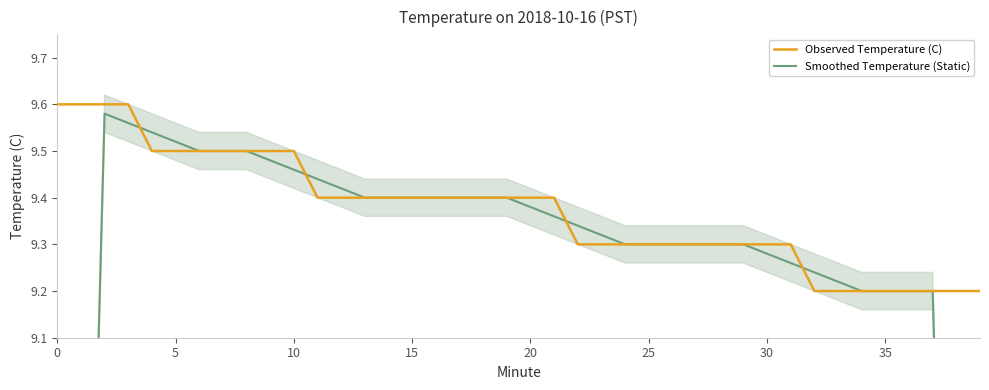

What is the highest value of the Observed Temperature (C) series?

9.6